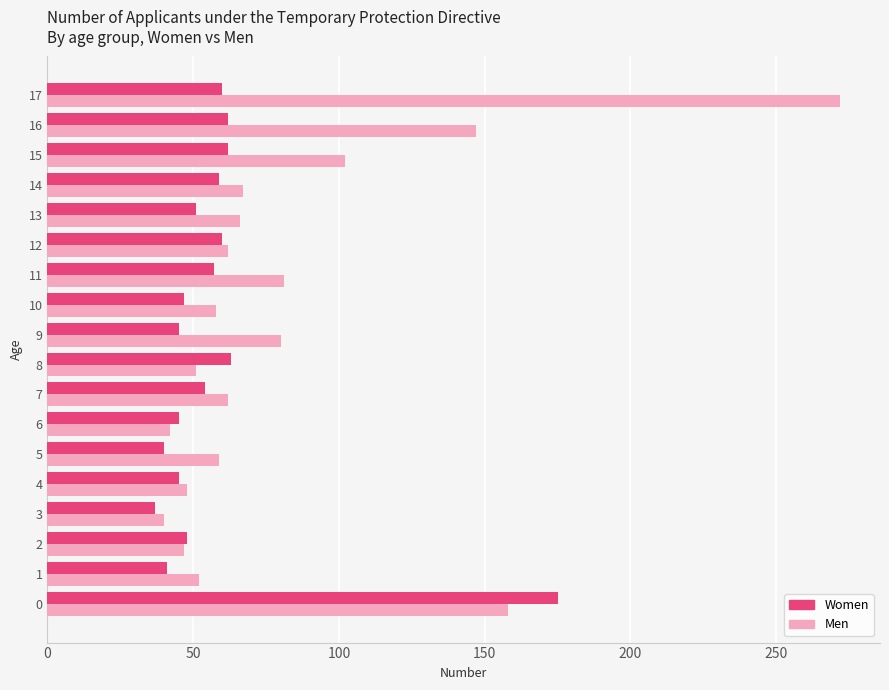

What is the difference between the maximum and minimum values in the Women series?

138